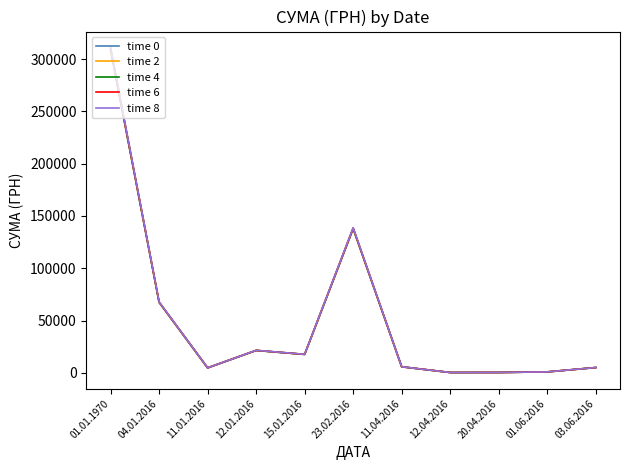

At which label is time 0 closest to 154348?

23.02.2016